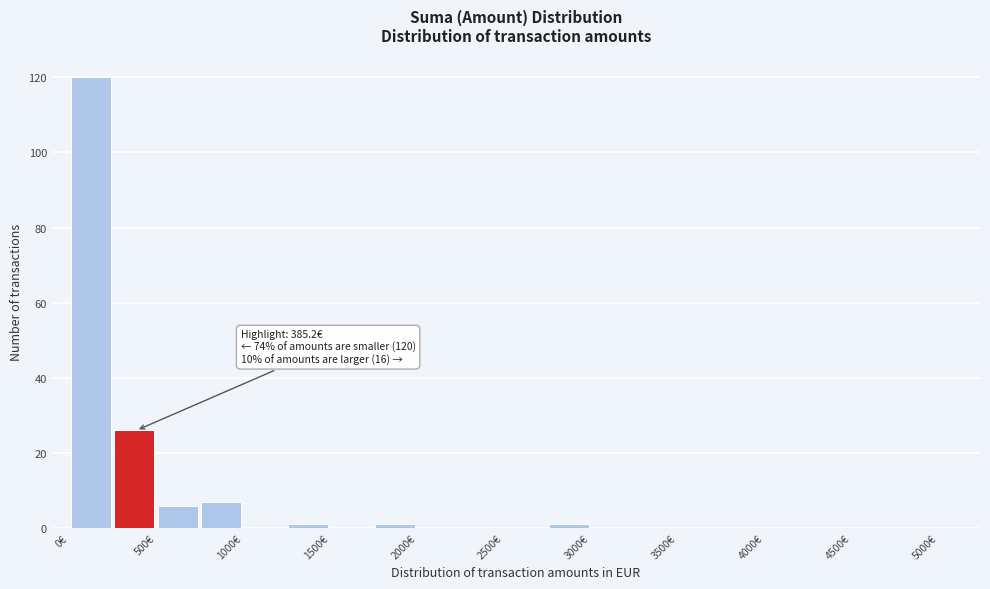

Which range on the x-axis has the tallest bar?

0 to 250